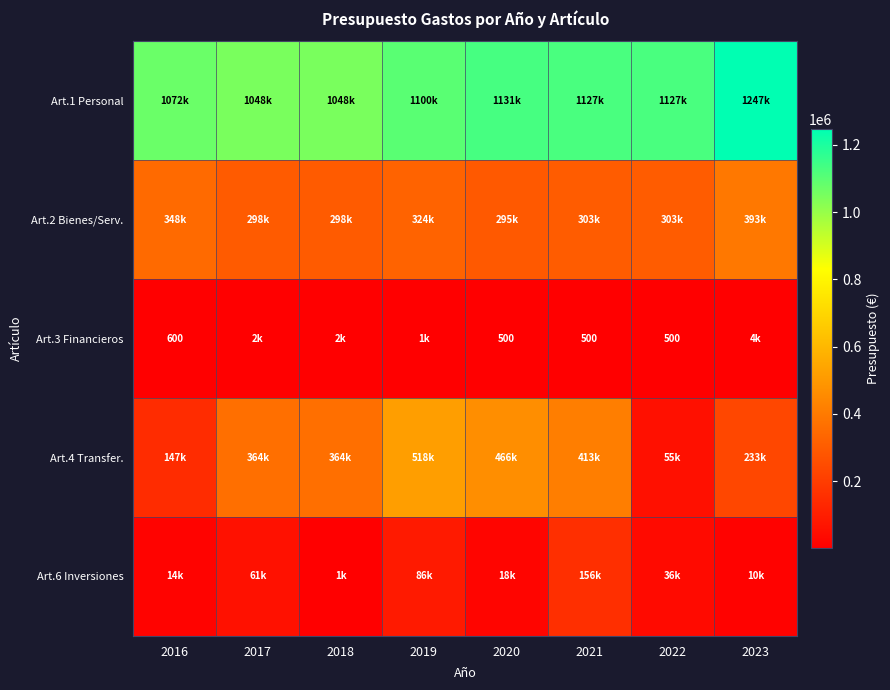

Is the value of Art.2 Bienes/Serv. at 2019 greater than the value of Art.6 Inversiones at 2020?

Yes